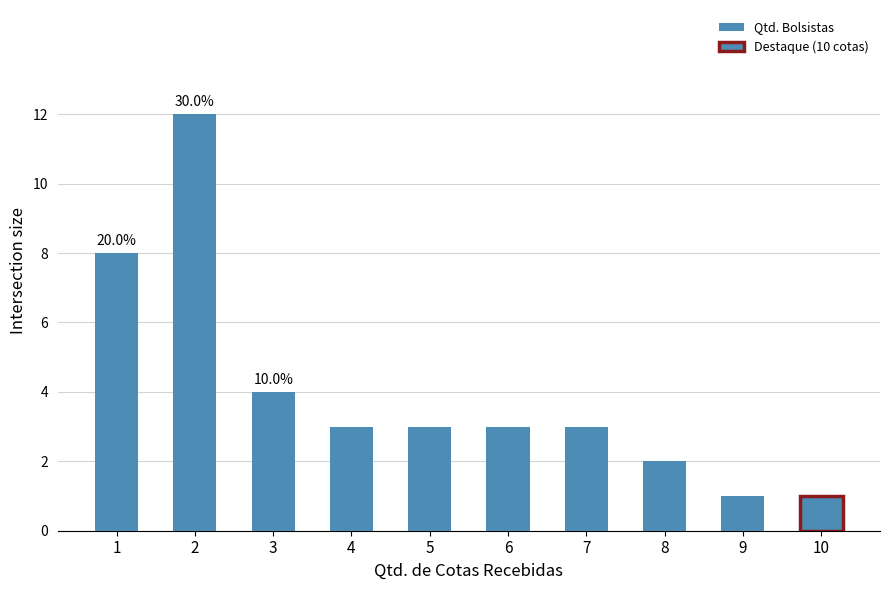

Reading left to right, extract all data points from this chart.

8	12	4	3	3	3	3	2	1	1